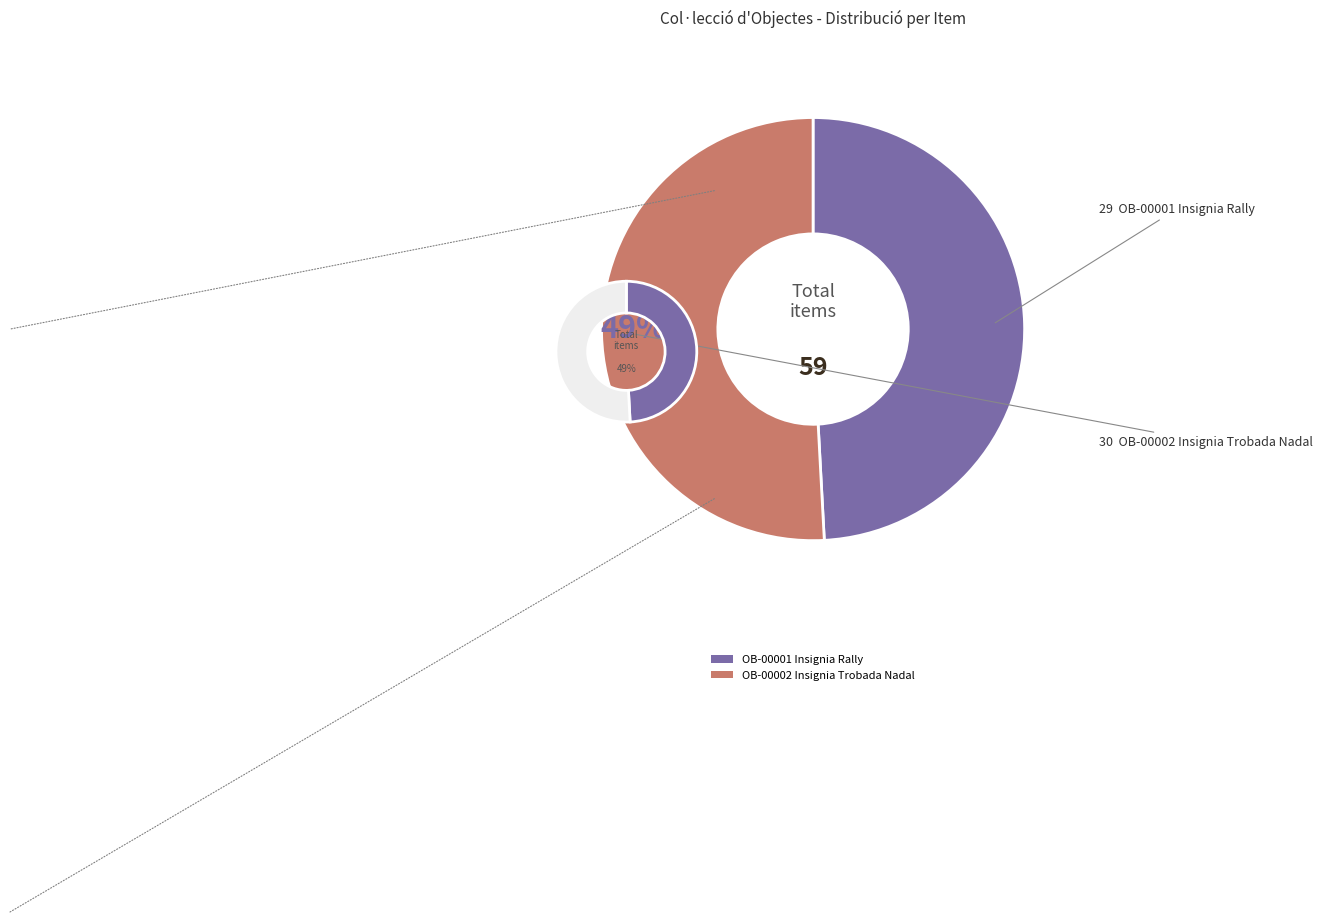

Which slice is the largest?

OB-00002 Insignia Trobada Nadal